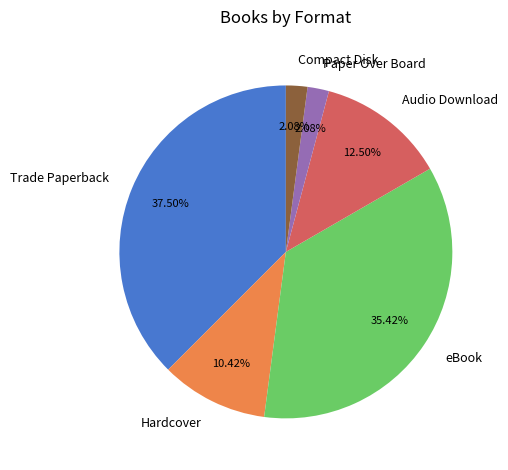

How many slices are in this pie chart?

6